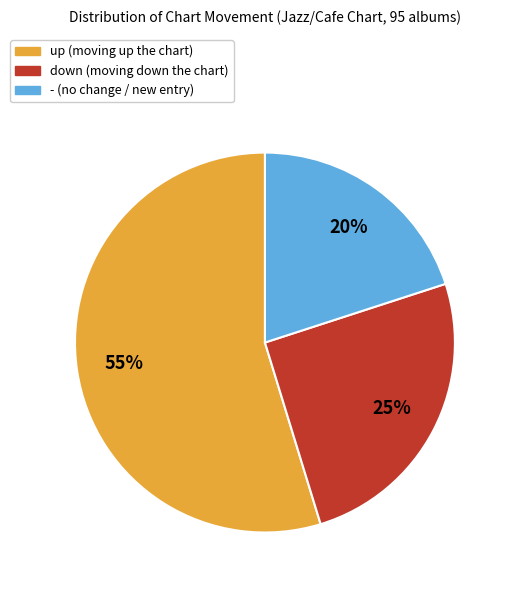

What percentage is the up slice, to the nearest percent?

55%